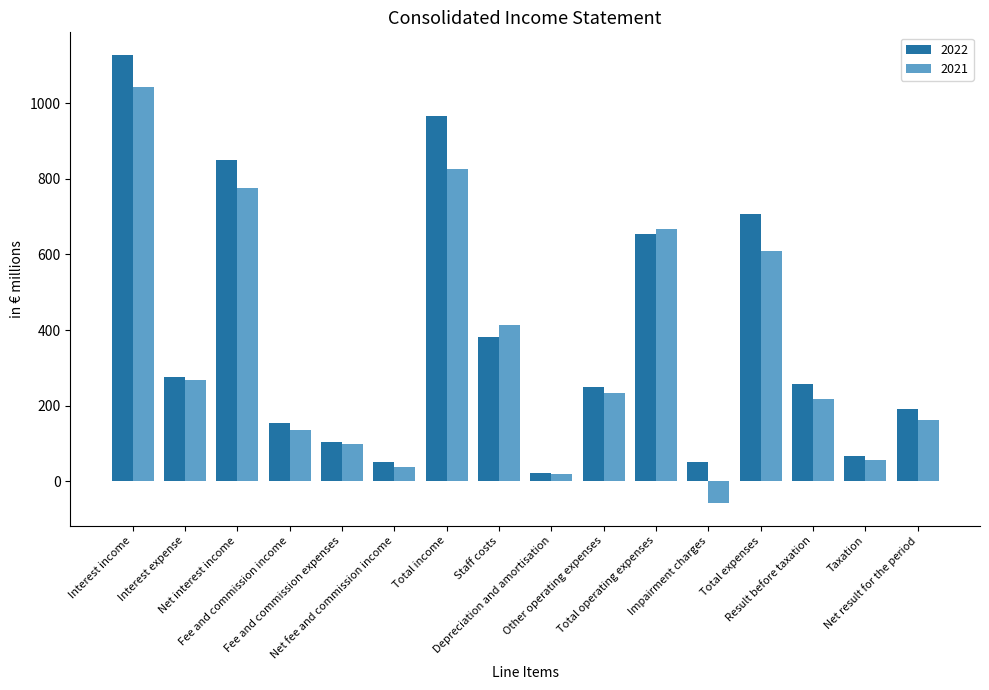

Rank the series by their maximum value, from highest to lowest.

2022, 2021